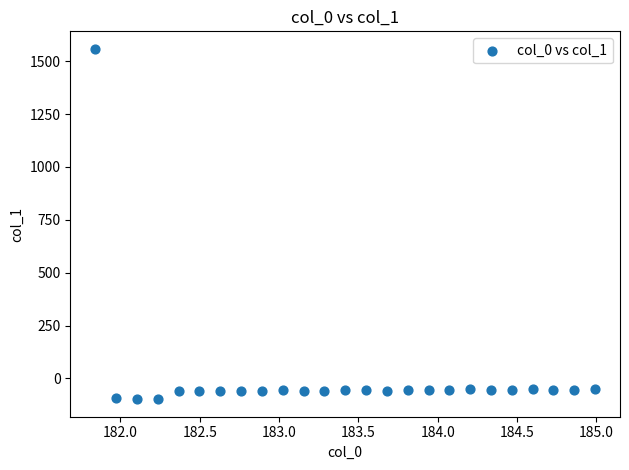

What is the range of X values (max minus min)?

3.1